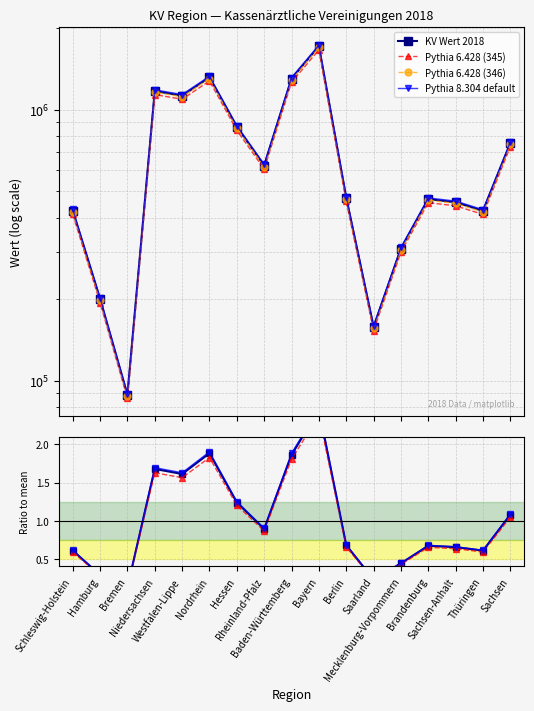

The chart shows a value of 1.1 at Brandenburg. True or false?

False